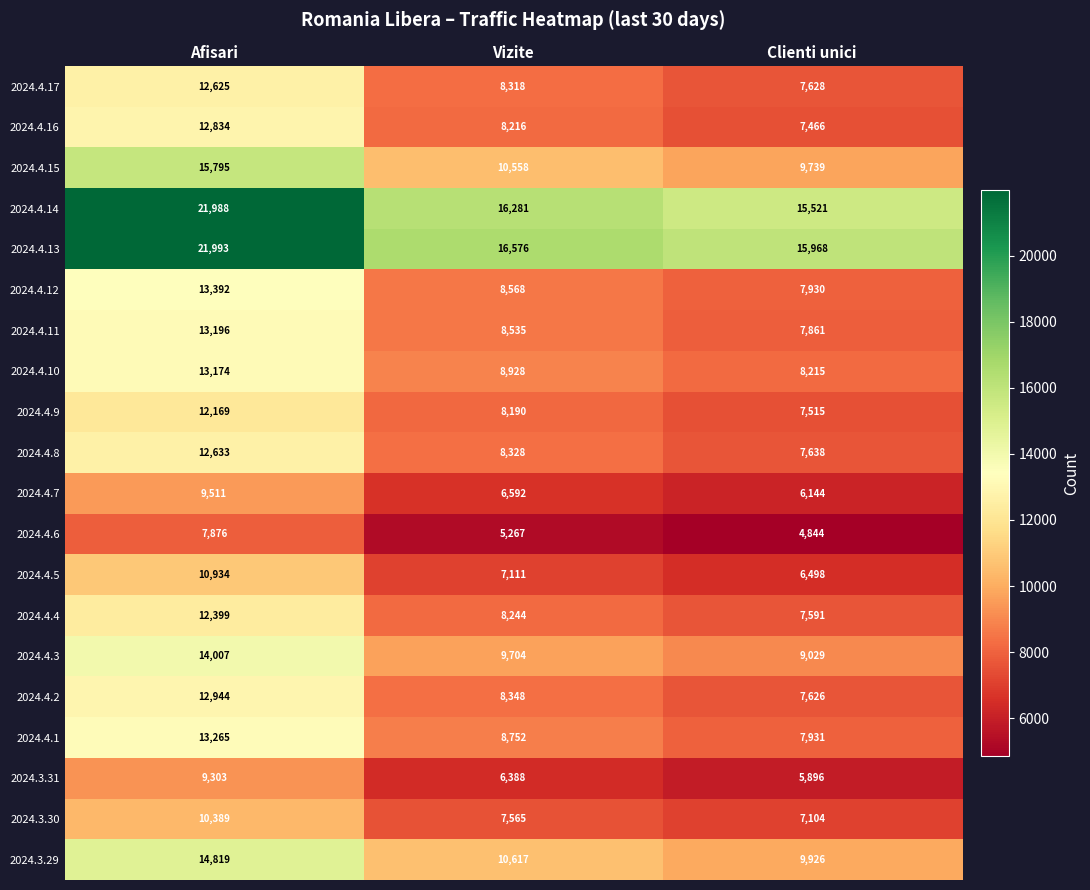

Which label corresponds to the smallest value in the chart?

Clienti unici